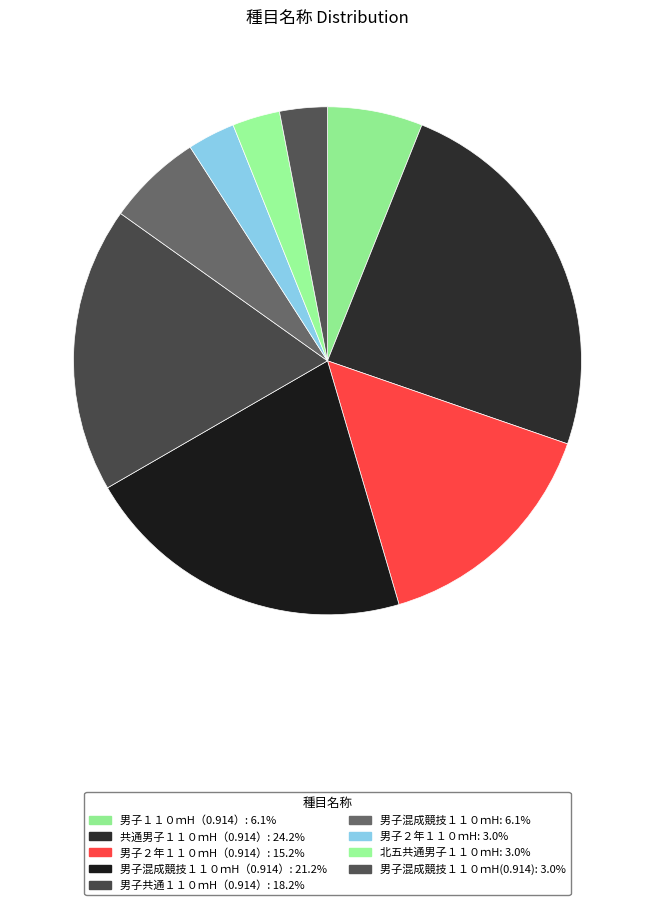

How many segments does this pie chart have?

9